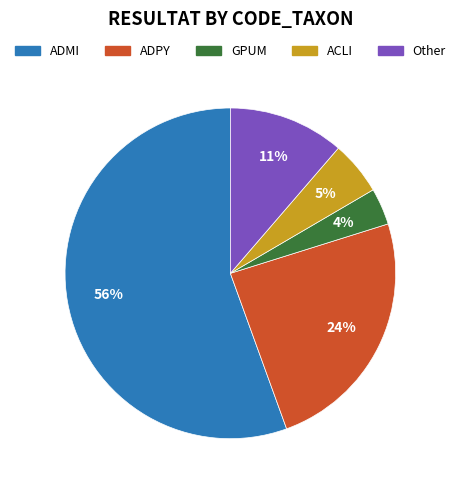

To the nearest percent, what is the difference between the largest and smallest slice percentages?

52%